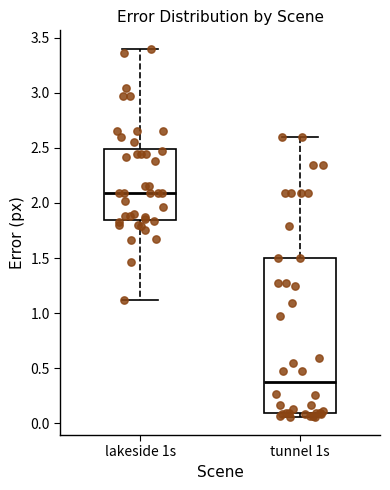

Which box's median line is the highest?

lakeside 1s